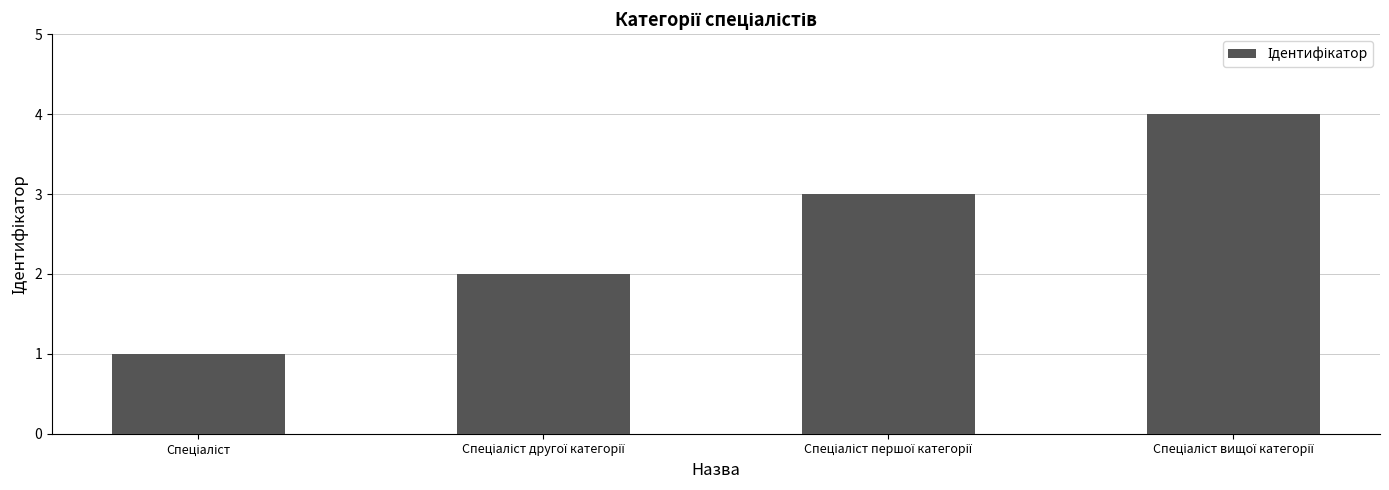

What is the greatest value displayed?

4